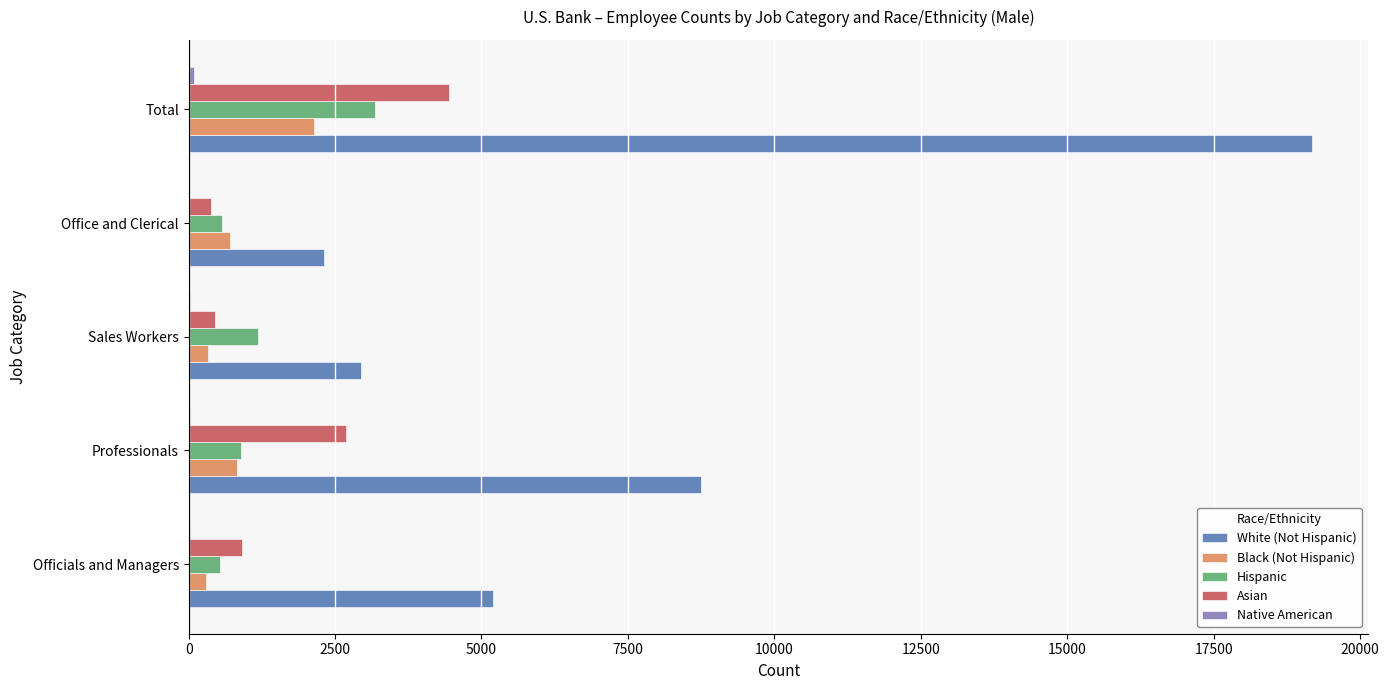

What is the sum of all White (Not Hispanic) values?

38358